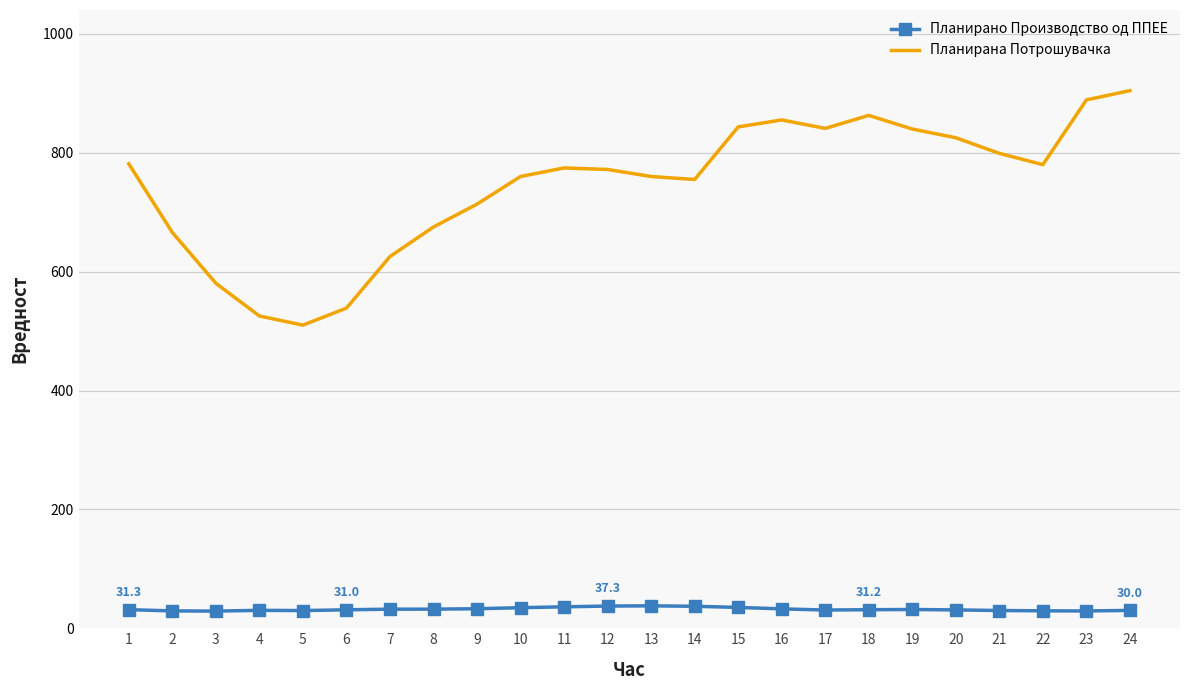

True or false: Планирано Производство од ППЕЕ and Планирана Потрошувачка cross at least once.

False